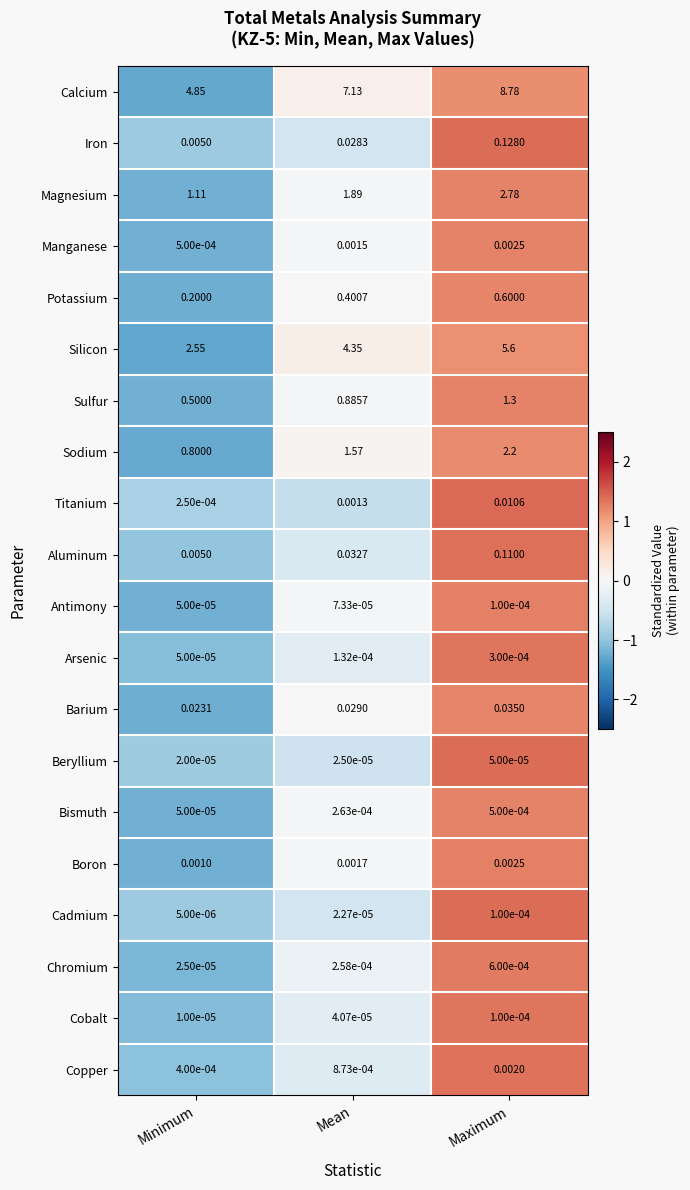

At which category is the sum across all series the highest?

Maximum